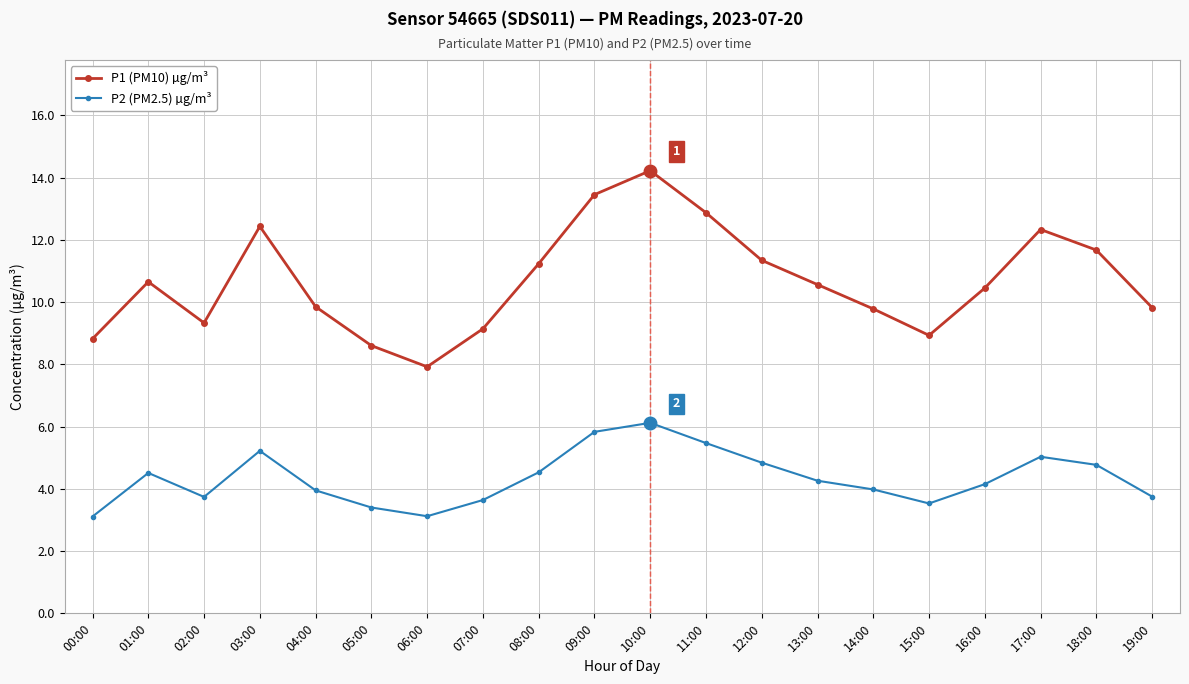

Which series changed the most between 00:00 and 15:00?

P2 (PM2.5) µg/m³